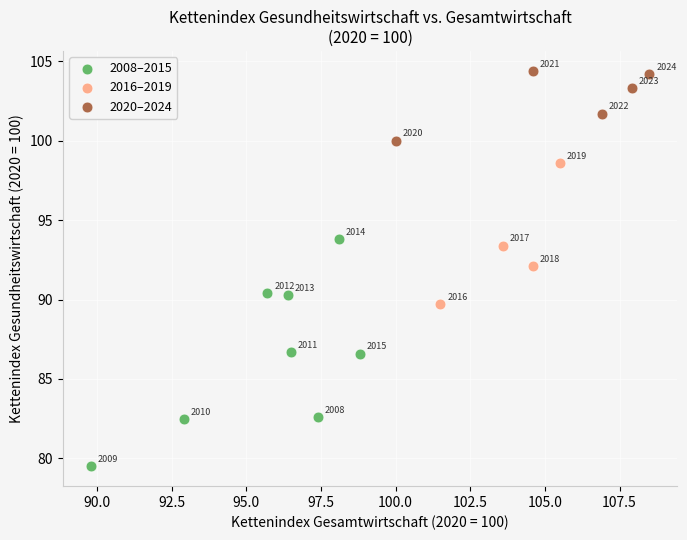

What are all the series names shown in the legend?

2008–2015, 2016–2019, 2020–2024